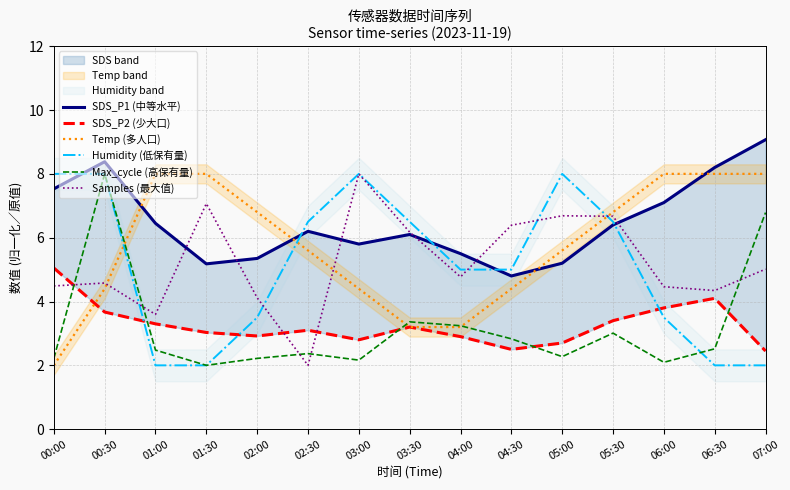

Reading left to right, what are all the values shown in this chart?

SDS_P1 (中等水平): 00:00=7.5	00:30=8.4	01:00=6.5	01:30=5.2	02:00=5.3	02:30=6.2	03:00=5.8	03:30=6.1	04:00=5.5	04:30=4.8	05:00=5.2	05:30=6.4	06:00=7.1	06:30=8.2	07:00=9.1
SDS_P2 (少大口): 00:00=5.0	00:30=3.7	01:00=3.3	01:30=3.0	02:00=2.9	02:30=3.1	03:00=2.8	03:30=3.2	04:00=2.9	04:30=2.5	05:00=2.7	05:30=3.4	06:00=3.8	06:30=4.1	07:00=2.5
Temp (多人口): 00:00=2.0	00:30=4.4	01:00=8.0	01:30=8.0	02:00=6.8	02:30=5.6	03:00=4.4	03:30=3.2	04:00=3.2	04:30=4.4	05:00=5.6	05:30=6.8	06:00=8.0	06:30=8.0	07:00=8.0
Humidity (低保有量): 00:00=8.0	00:30=8.0	01:00=2.0	01:30=2.0	02:00=3.5	02:30=6.5	03:00=8.0	03:30=6.5	04:00=5.0	04:30=5.0	05:00=8.0	05:30=6.5	06:00=3.5	06:30=2.0	07:00=2.0
Max_cycle (高保有量): 00:00=2.2	00:30=8.0	01:00=2.5	01:30=2.0	02:00=2.2	02:30=2.4	03:00=2.2	03:30=3.4	04:00=3.2	04:30=2.8	05:00=2.3	05:30=3.0	06:00=2.1	06:30=2.5	07:00=6.8
Samples (最大值): 00:00=4.5	00:30=4.6	01:00=3.6	01:30=7.1	02:00=4.1	02:30=2.0	03:00=8.0	03:30=6.2	04:00=4.8	04:30=6.4	05:00=6.7	05:30=6.7	06:00=4.5	06:30=4.3	07:00=5.0